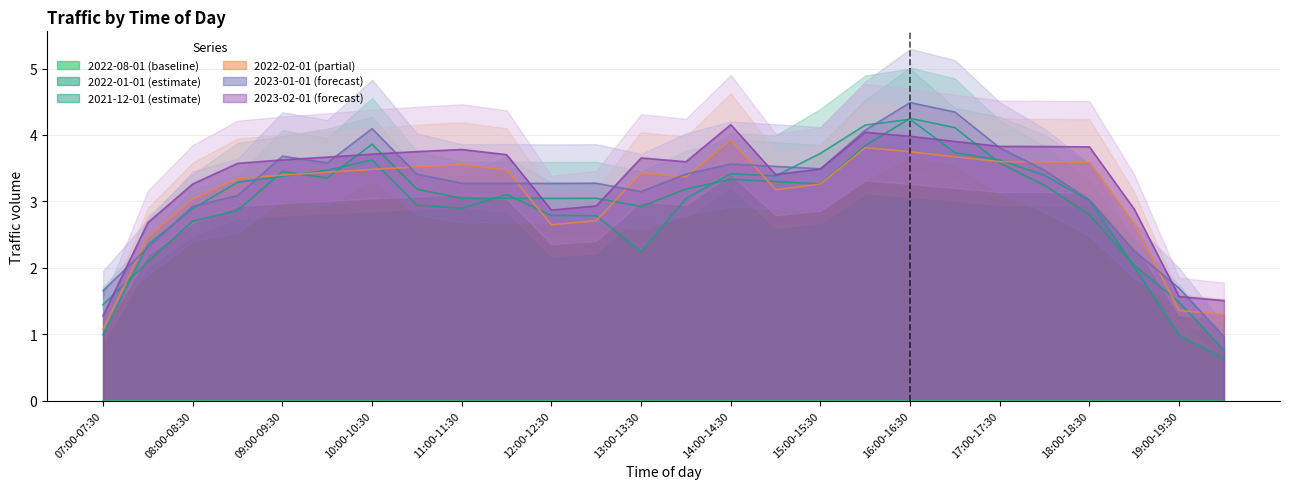

What is the label of the 22nd point from the right?

09:00-09:30